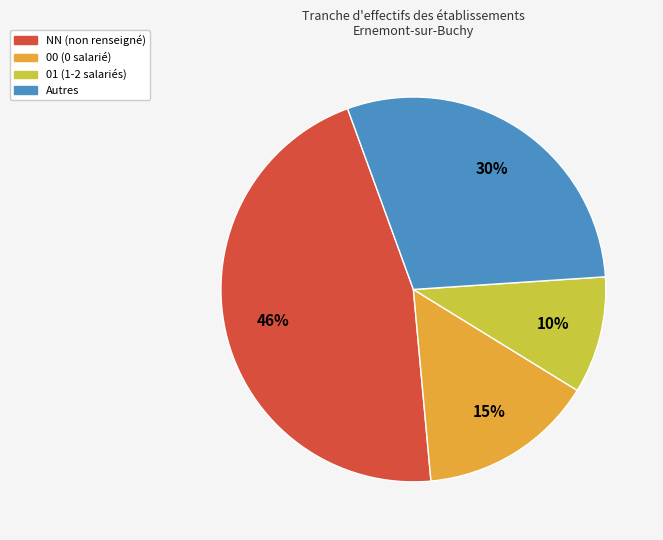

To the nearest percent, what is the average slice percentage?

25%